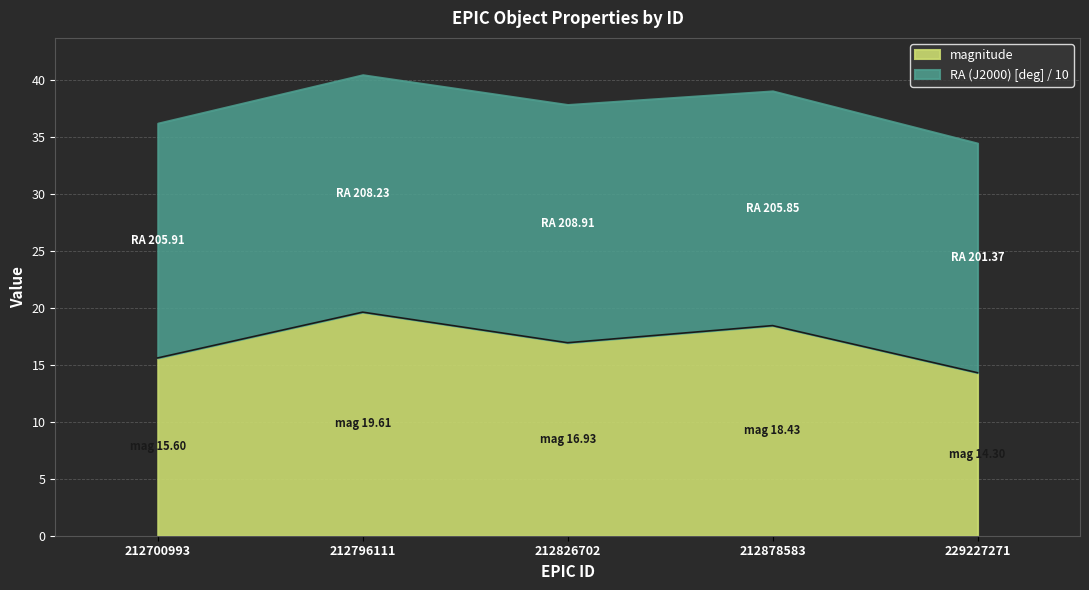

The magnitude series shows 21.7 at 229227271. True or false?

False